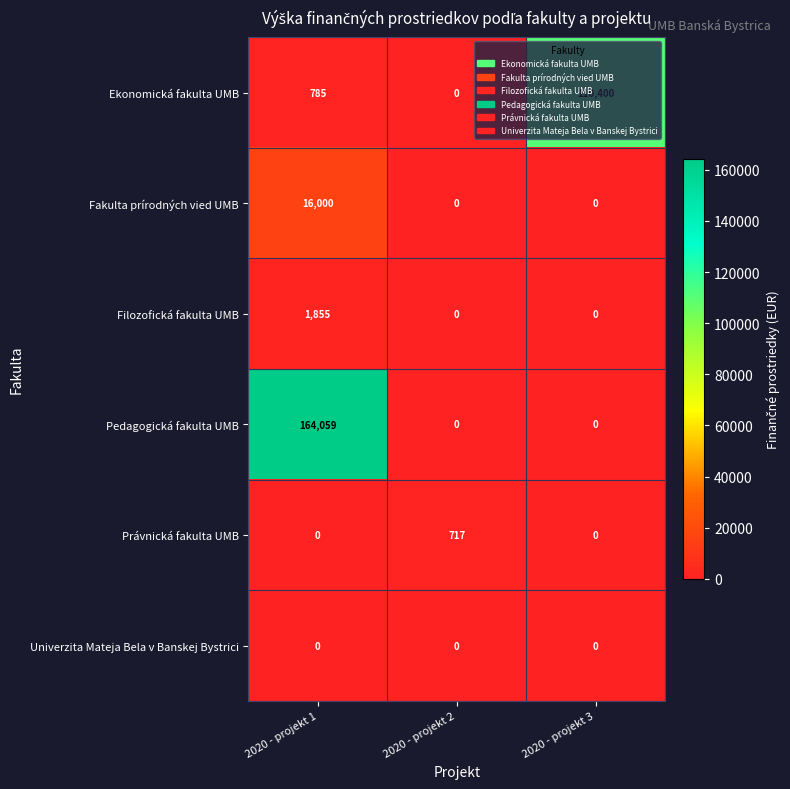

Which series has the largest range (max minus min)?

Pedagogická fakulta UMB